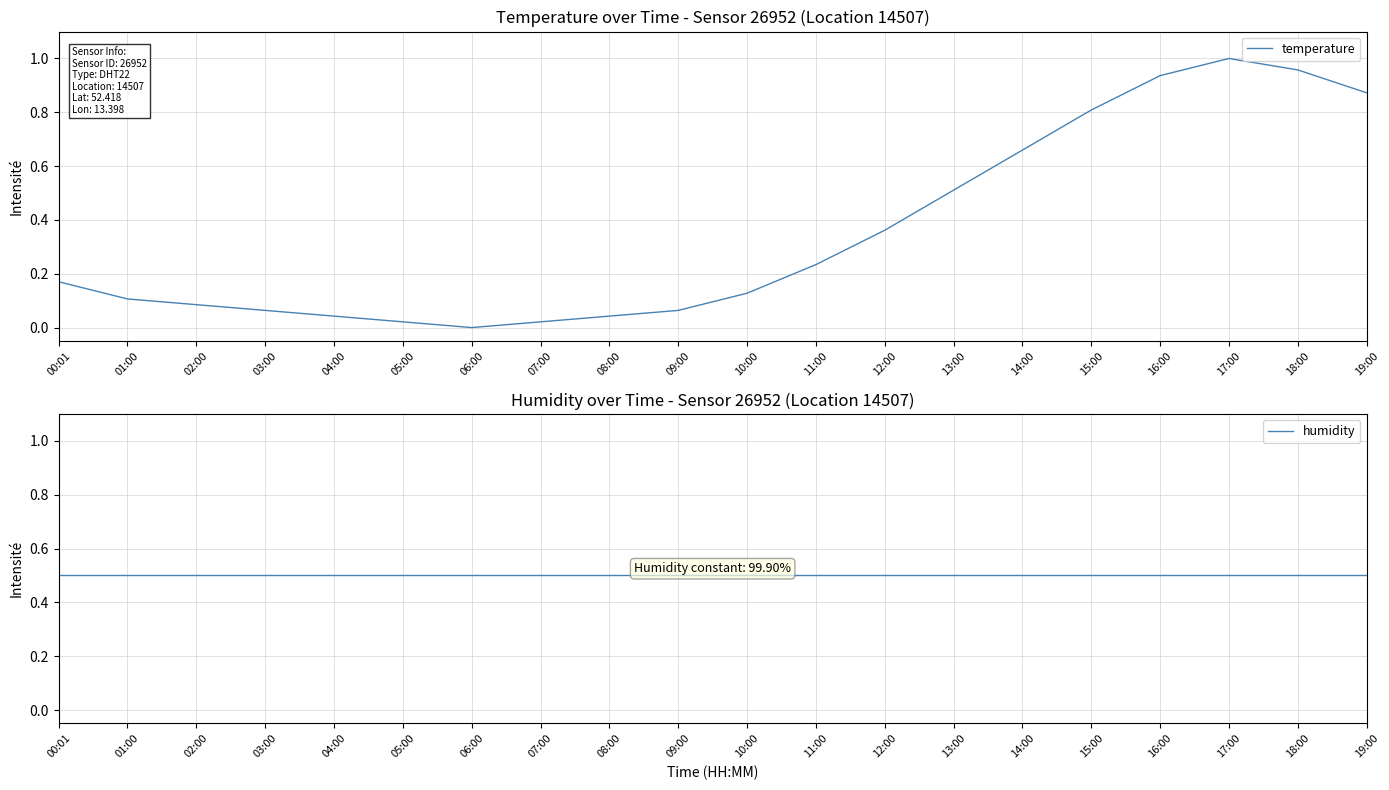

Which category has the highest value in the temperature series?

17:00